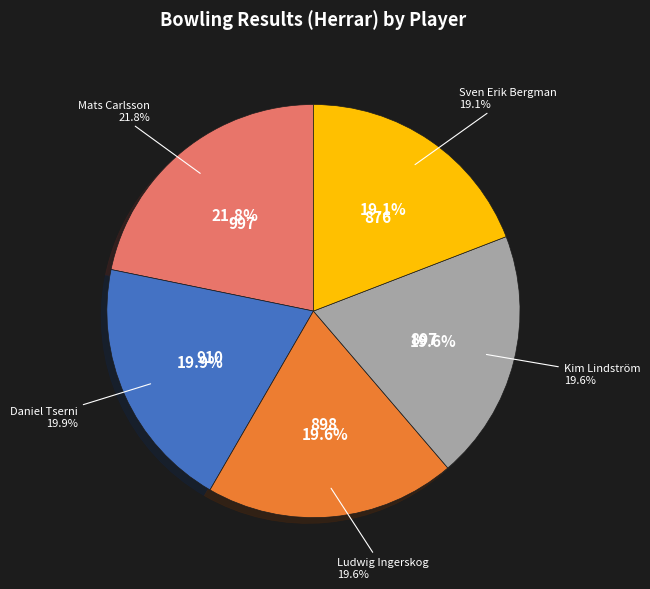

Is there any slice that represents more than half of the pie?

No